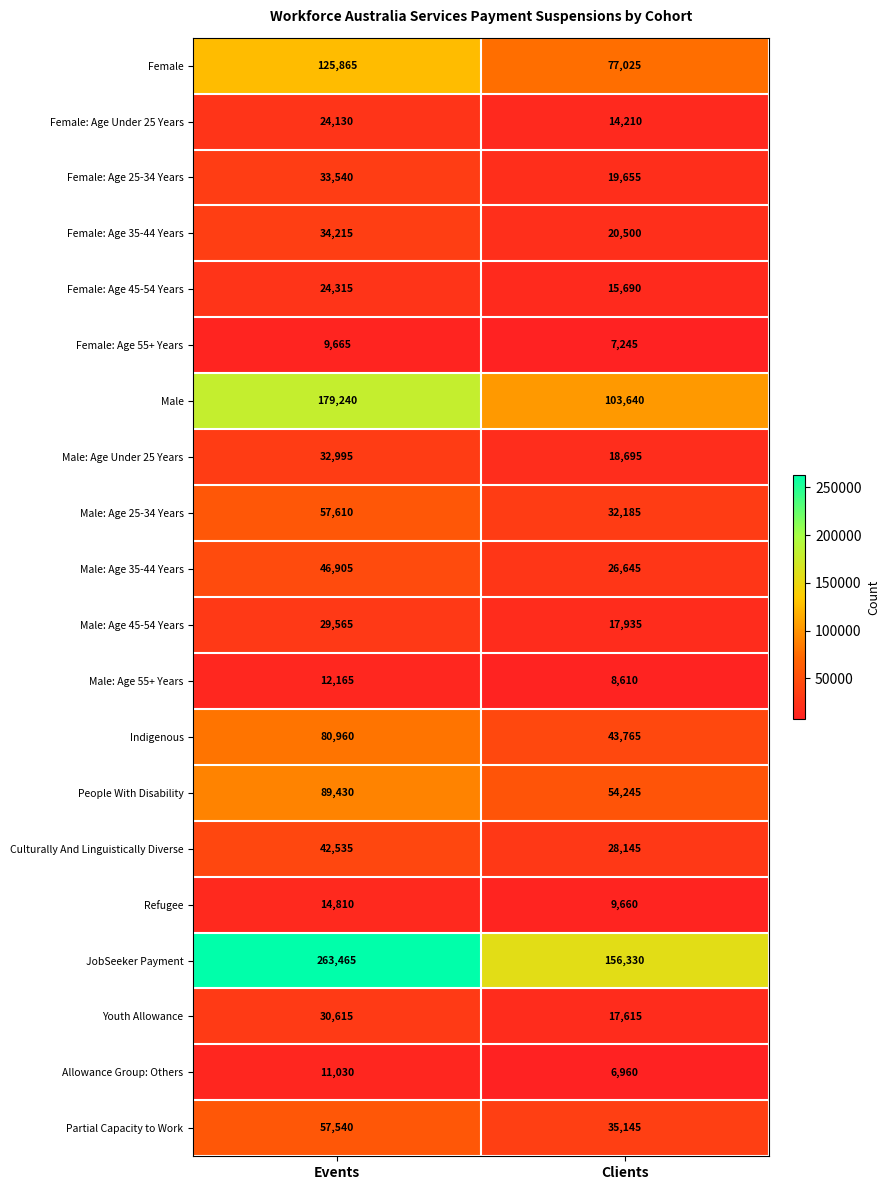

What is the total value across all series at Events?

1200595